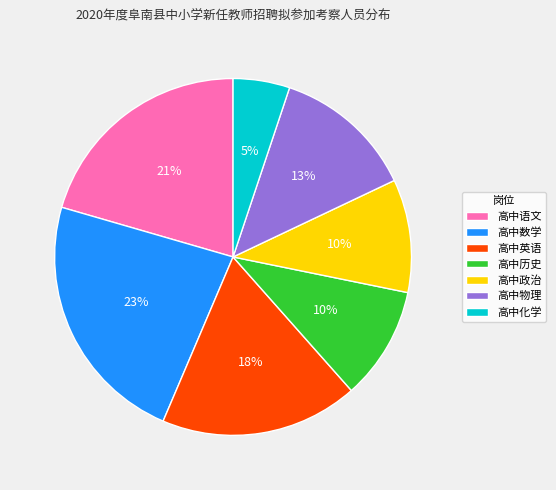

The 高中英语 slice represents 18% of the pie. True or false?

True